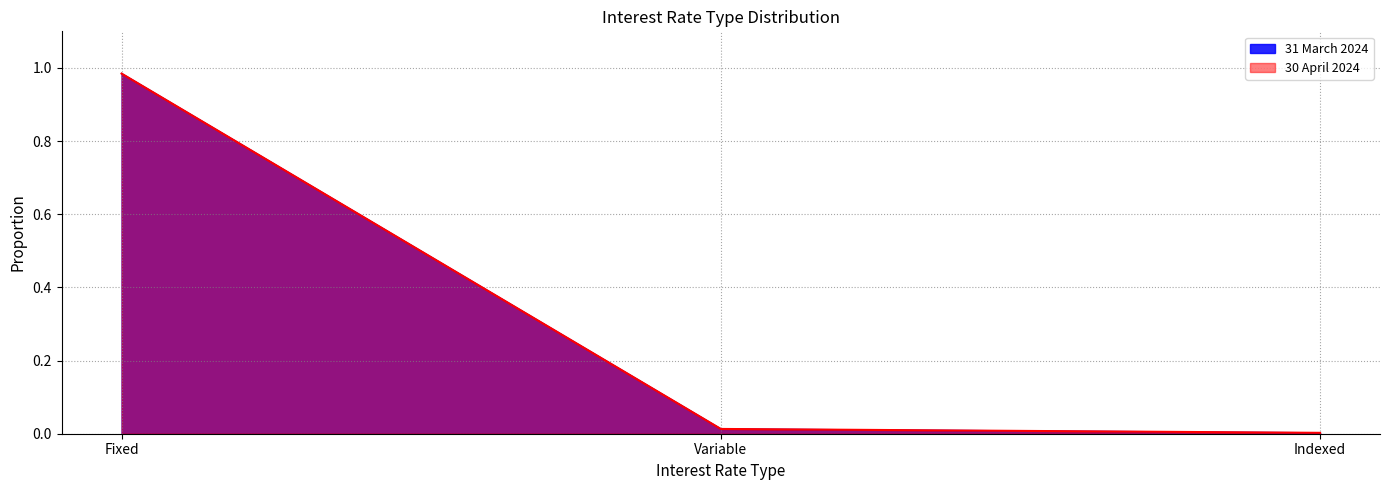

The value of 30 April 2024 at Indexed is 0.0. True or false?

True